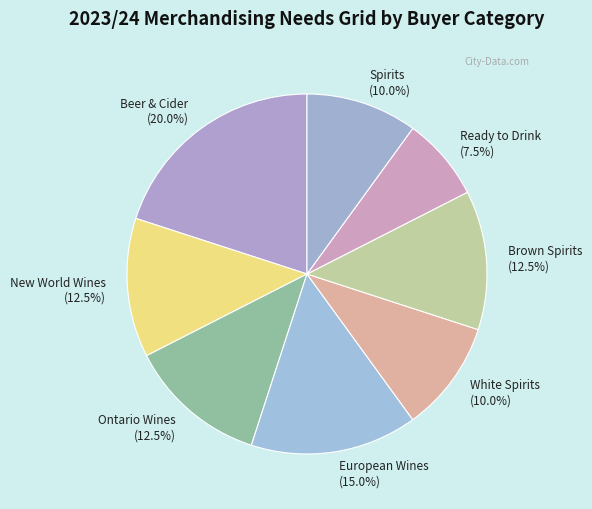

Is it true that European Wines is 15% of the pie?

True